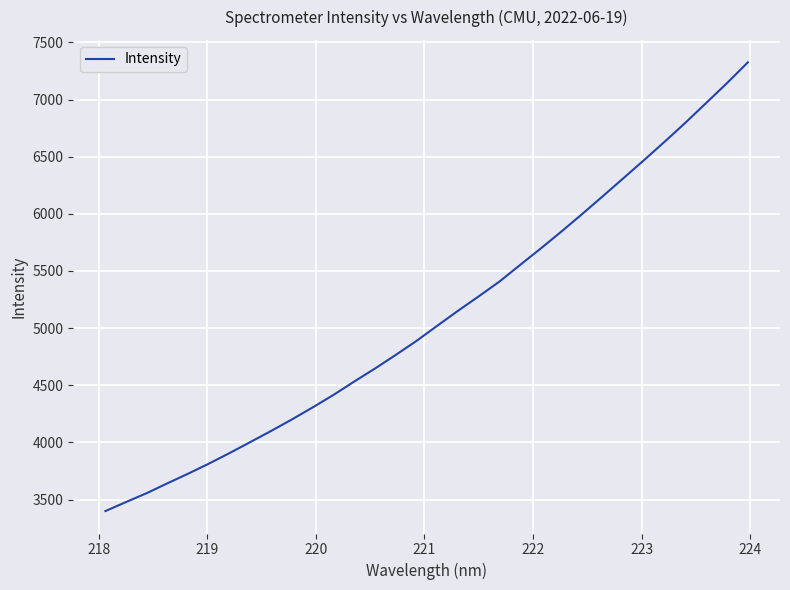

What is the minimum value shown in the chart?

3398.9